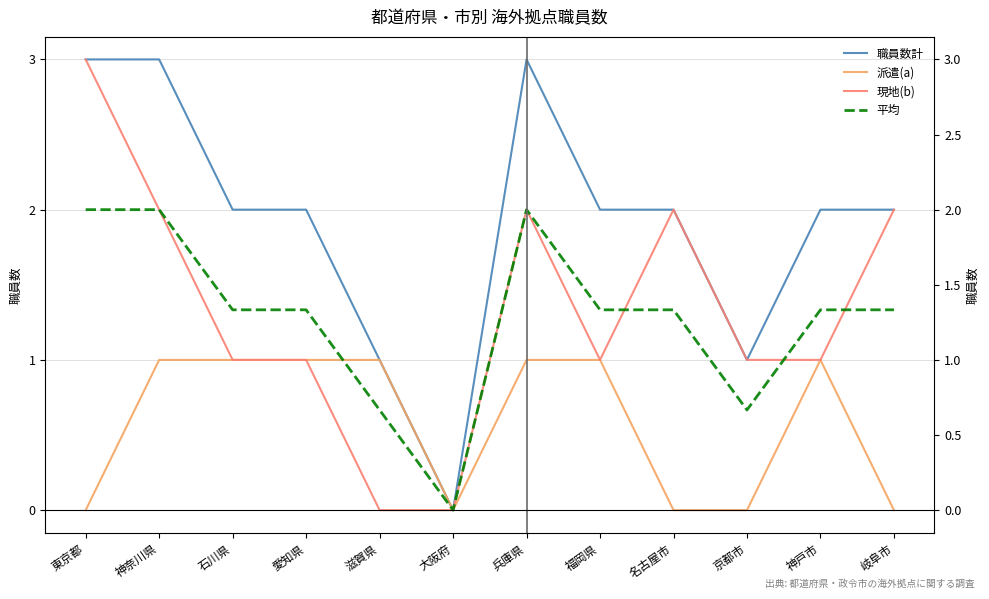

What is the sum of all 職員数計 values?

23.0